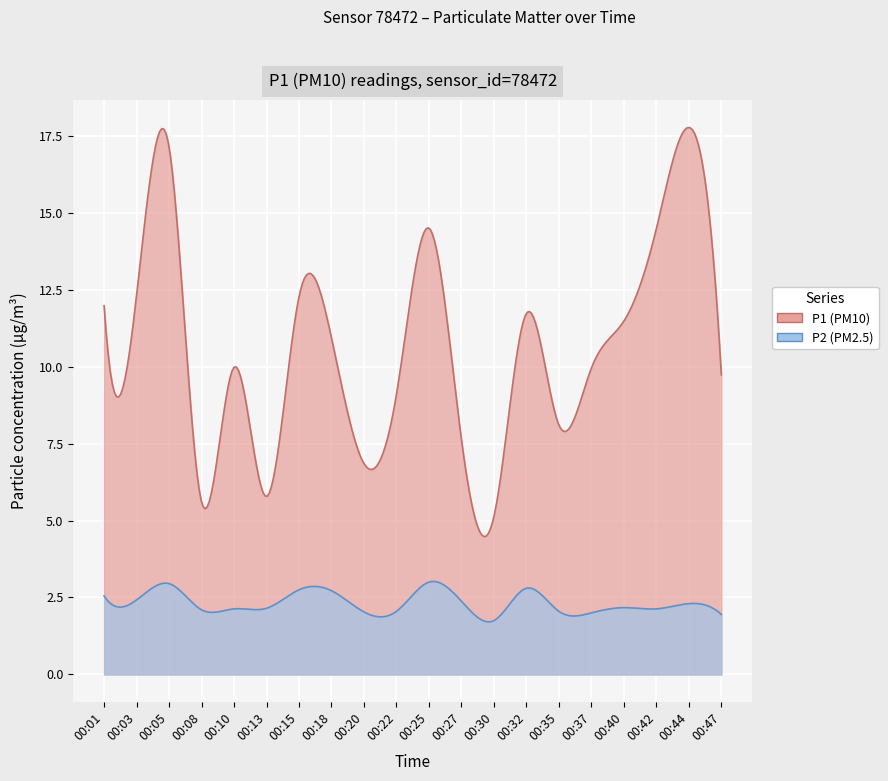

What is the value of the P2 point at the 11th from the left?

3.0